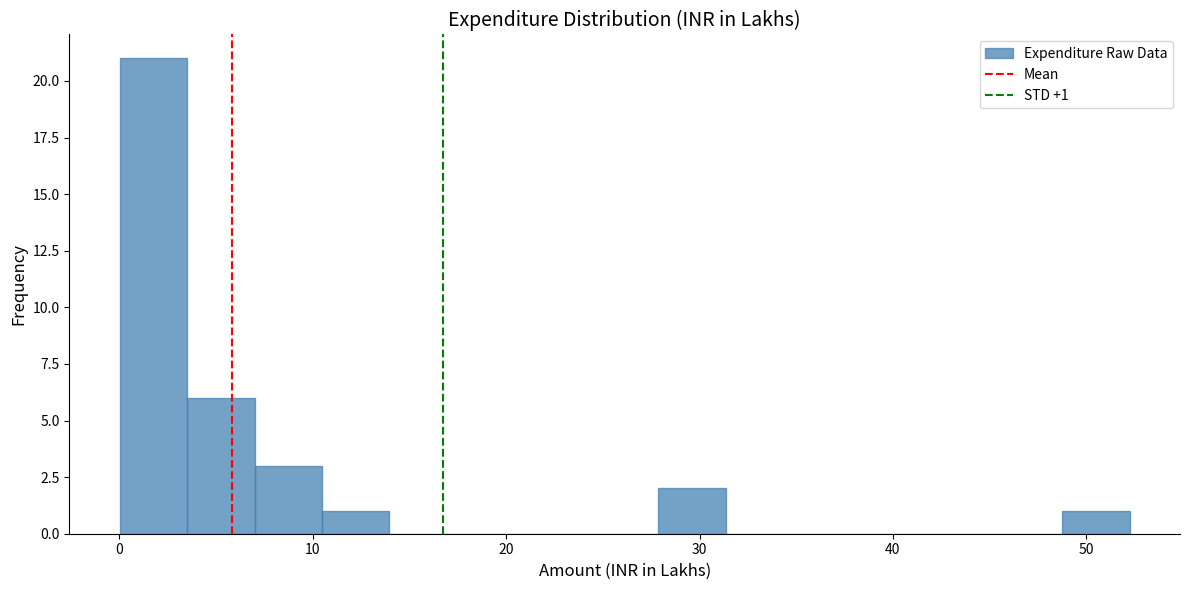

Around what value on the x-axis is the tallest bar? Give the approximate position of its centre, as read against the axis.

2